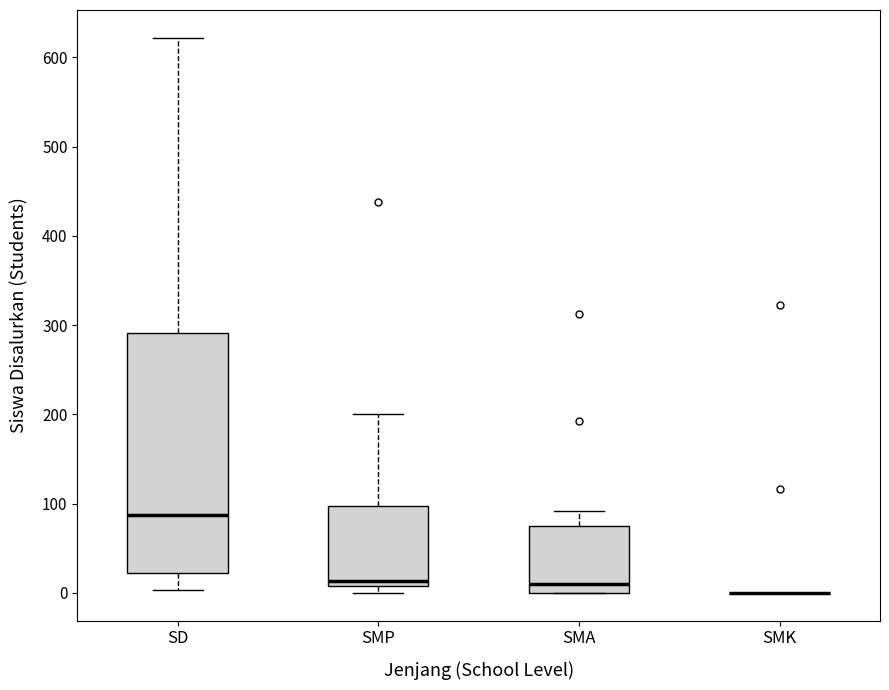

Where does the median line of the box for SMA sit on the y-axis? The values are not printed on the chart, so give them approximately, as read against the axis.

10